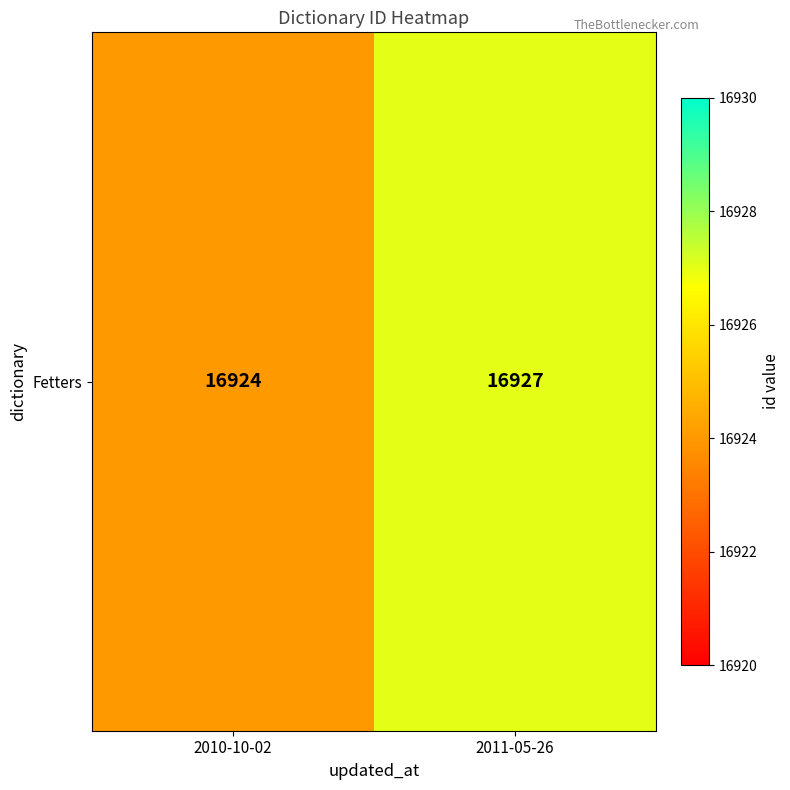

What is the sum of all values?

33851